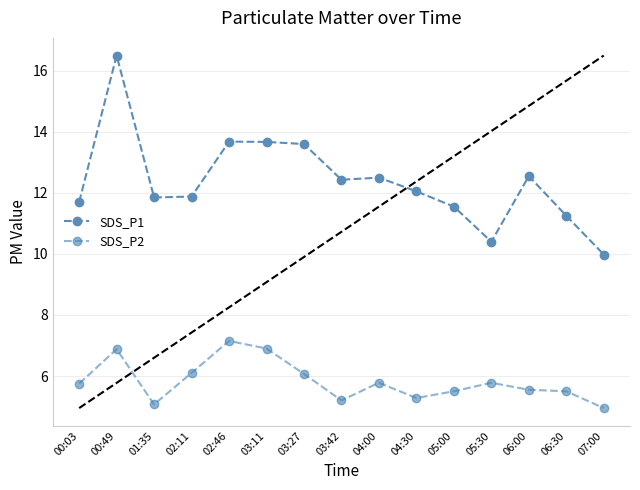

Reading left to right, transcribe all the data shown in this chart.

SDS_P1: 00:03=11.7	00:49=16.5	01:35=11.8	02:11=11.9	02:46=13.7	03:11=13.7	03:27=13.6	03:42=12.4	04:00=12.5	04:30=12.1	05:00=11.6	05:30=10.4	06:00=12.6	06:30=11.2	07:00=10.0
SDS_P2: 00:03=5.8	00:49=6.9	01:35=5.1	02:11=6.1	02:46=7.2	03:11=6.9	03:27=6.1	03:42=5.2	04:00=5.8	04:30=5.3	05:00=5.5	05:30=5.8	06:00=5.5	06:30=5.5	07:00=5.0